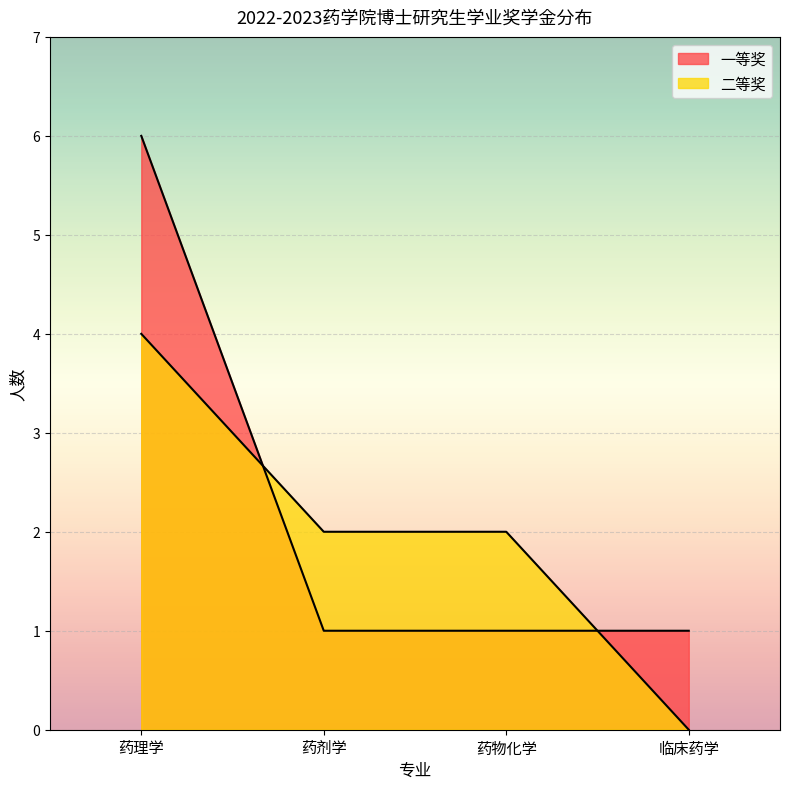

Reading right to left, list all the values displayed in this chart.

一等奖: 临床药学=1	药物化学=1	药剂学=1	药理学=6
二等奖: 临床药学=0	药物化学=2	药剂学=2	药理学=4